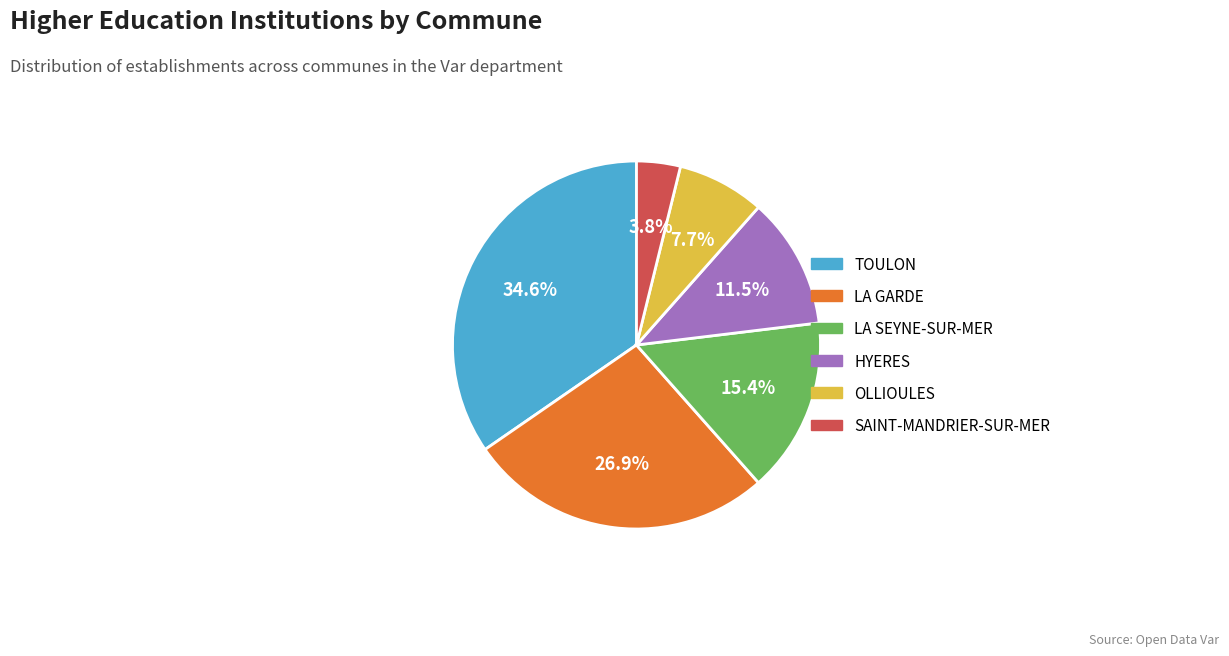

How many segments does this pie chart have?

6